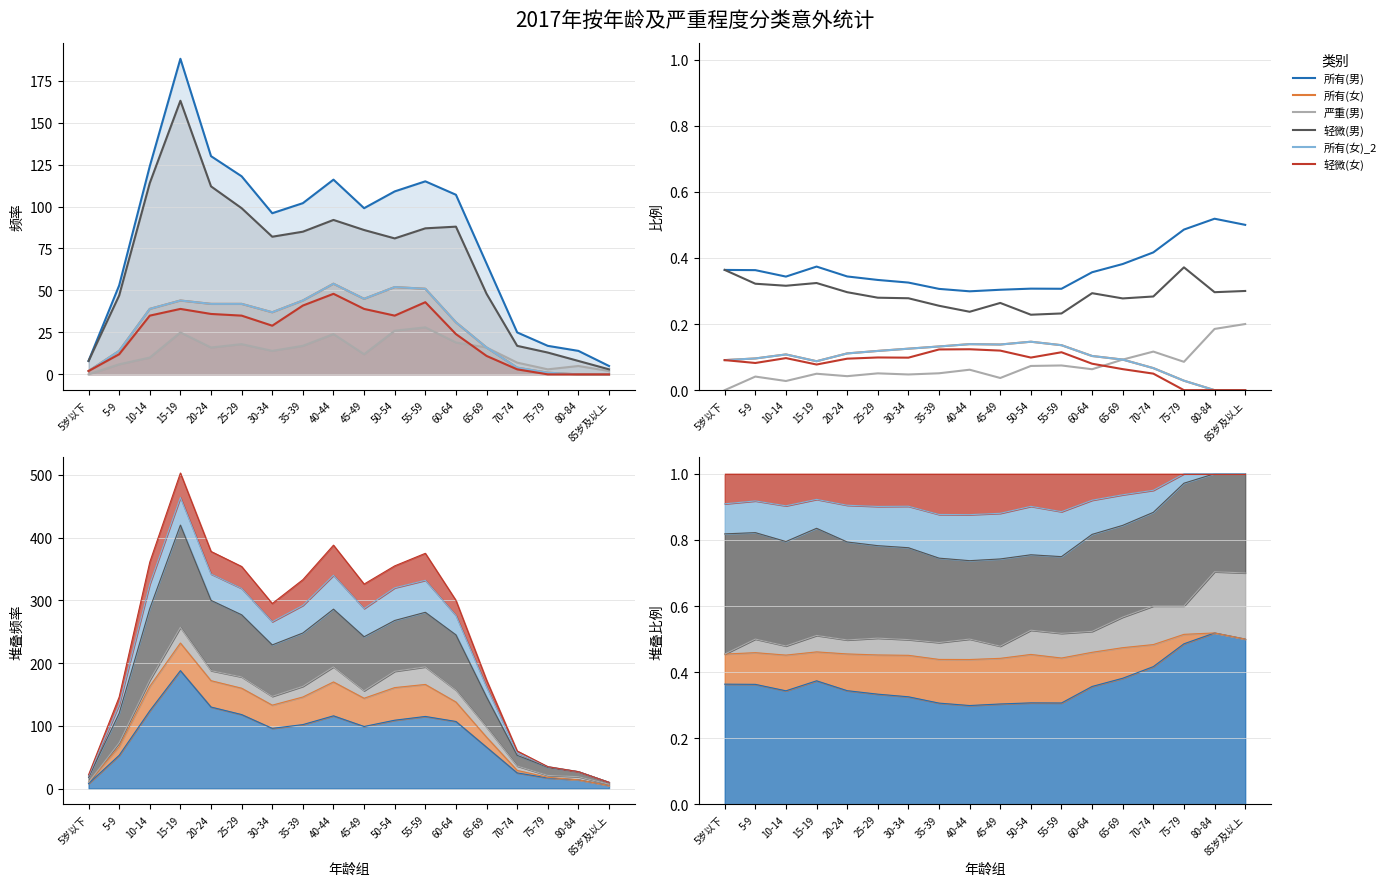

The value of 轻微(女) at 65-69 is 0.0. True or false?

False